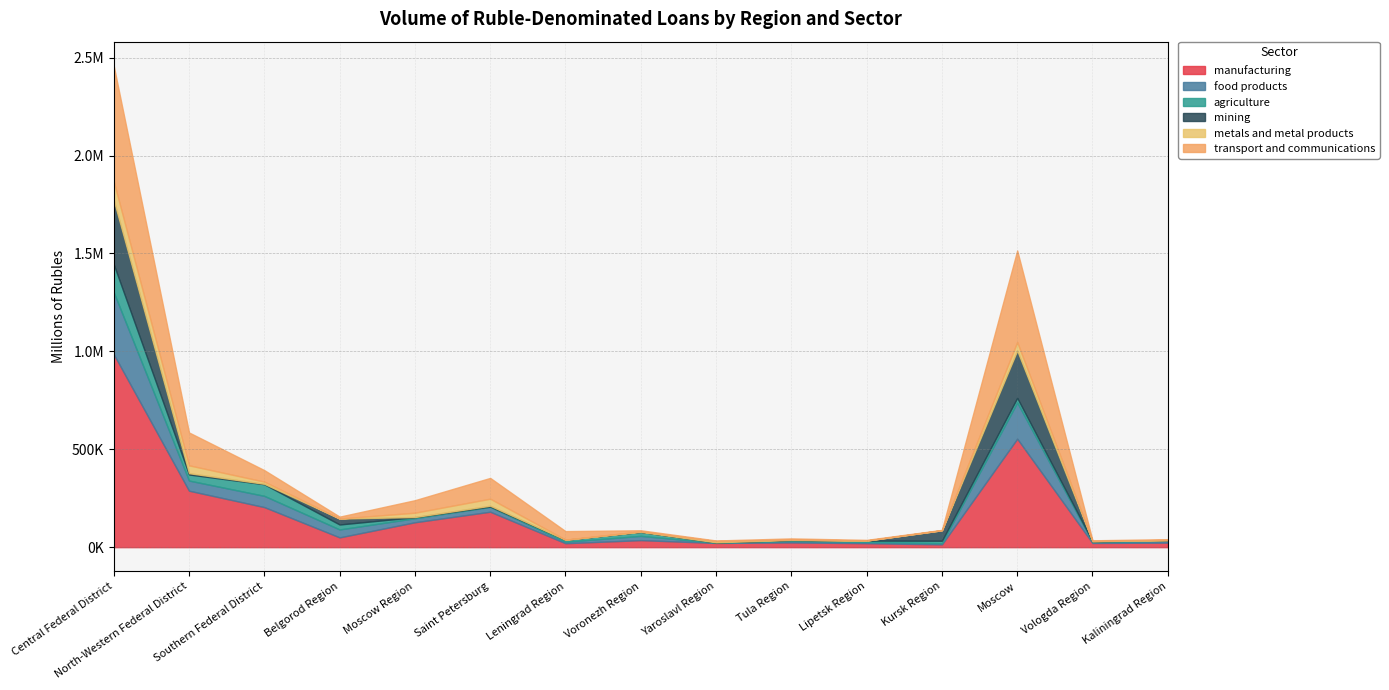

What is the difference between the second highest and second lowest values in the manufacturing series?

533760